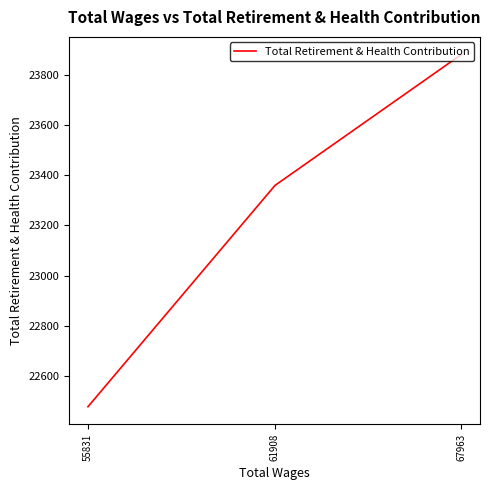

Rank the categories by value from lowest to highest.

55831, 61908, 67963